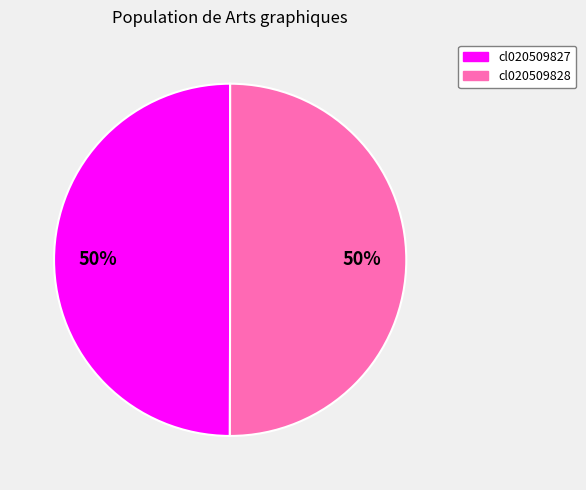

Combined, do cl020509828 and cl020509827 account for over 50%?

Yes